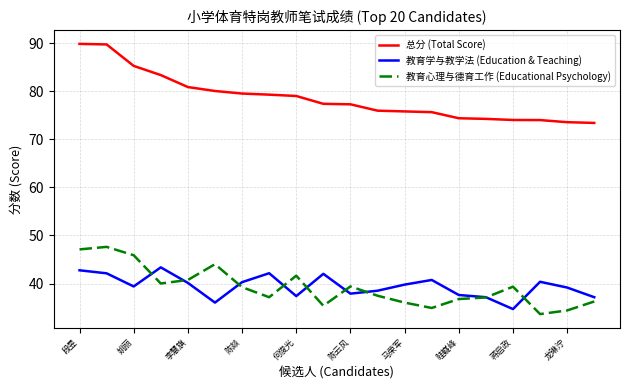

Which series has the largest total across all categories?

总分 (Total Score)